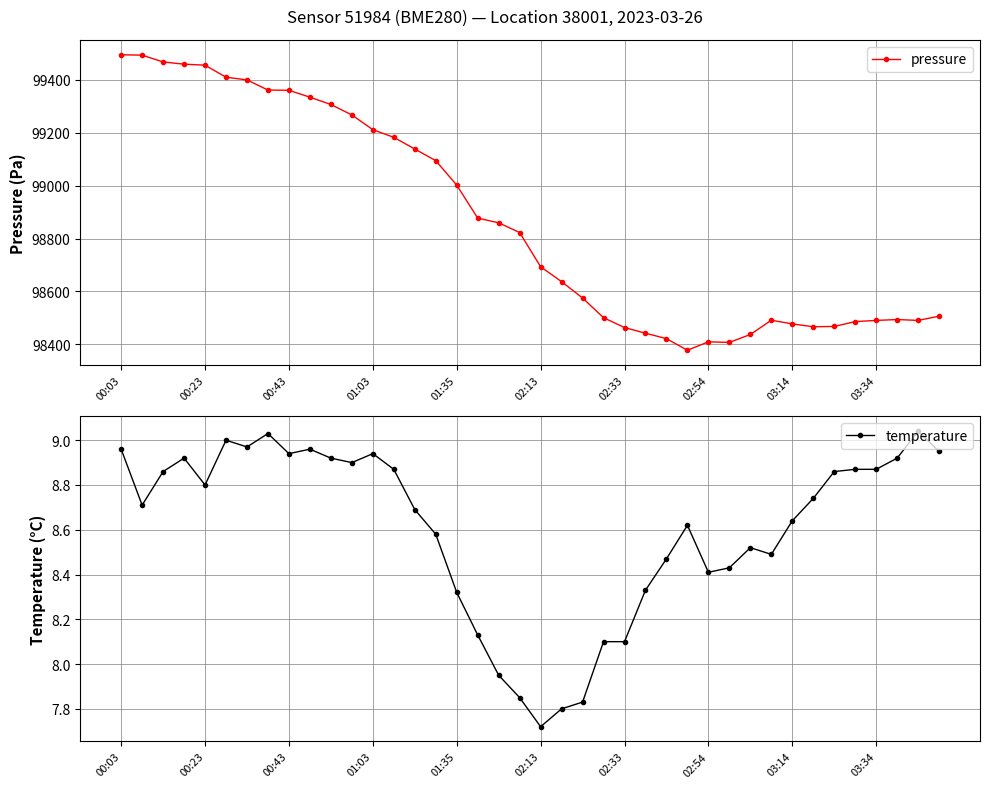

At 13, list the series in order from smallest to largest.

temperature, pressure